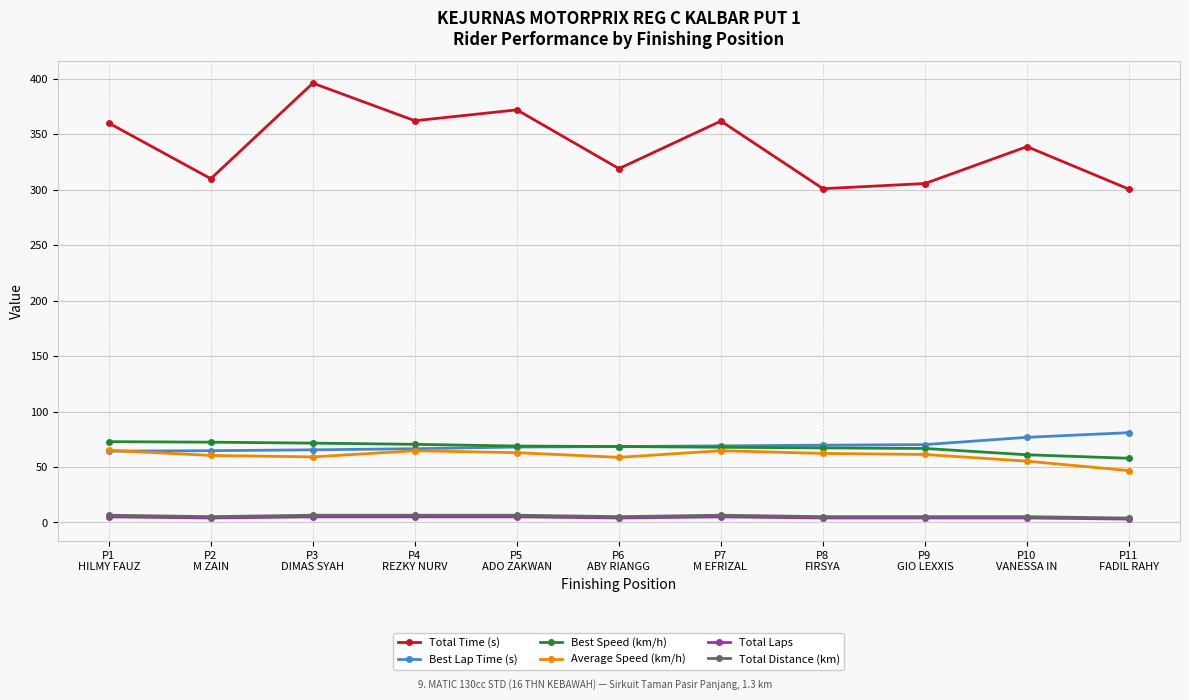

Where is Total Time (s) nearest to the value 348?

P10
VANESSA IN